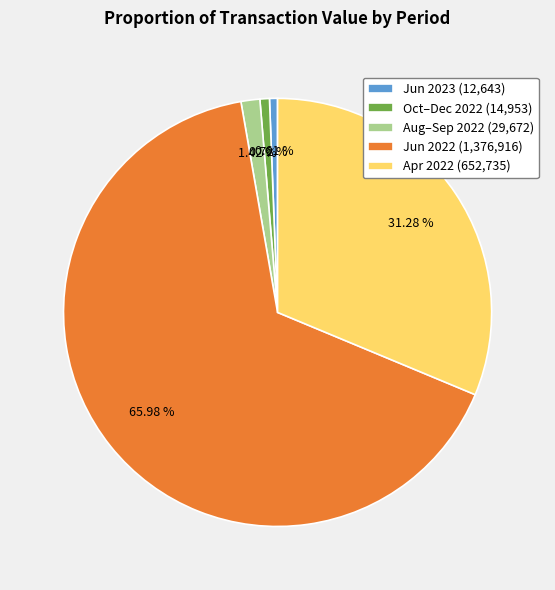

Do Jun 2022 (1,376,916) and Aug–Sep 2022 (29,672) together represent more than half of the pie?

Yes